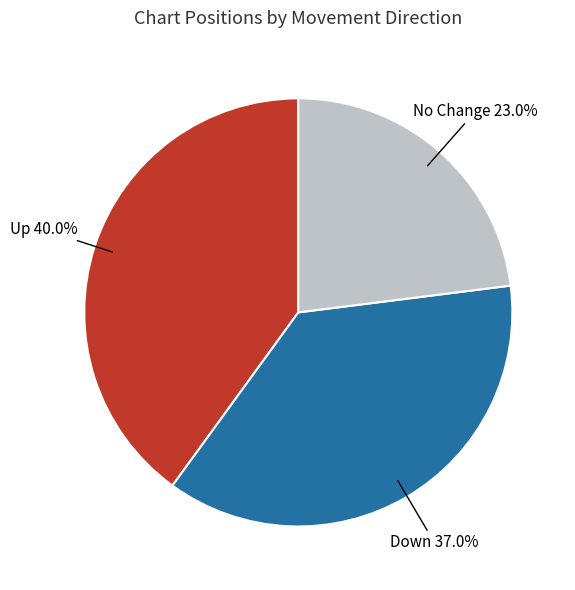

How many segments does this pie chart have?

3